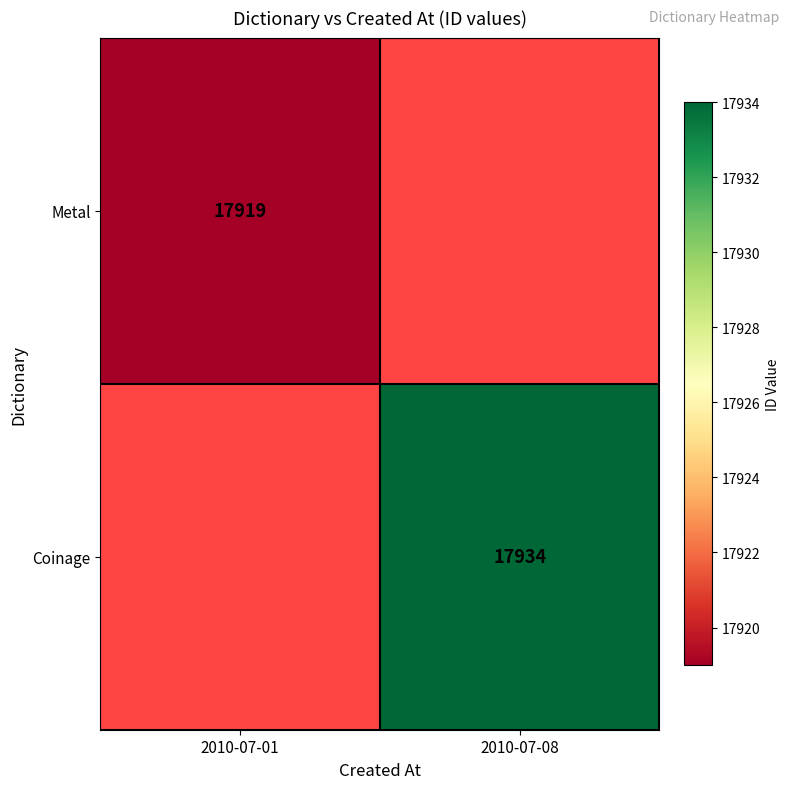

Is it true that Metal equals 29143.7 at 2010-07-01?

False